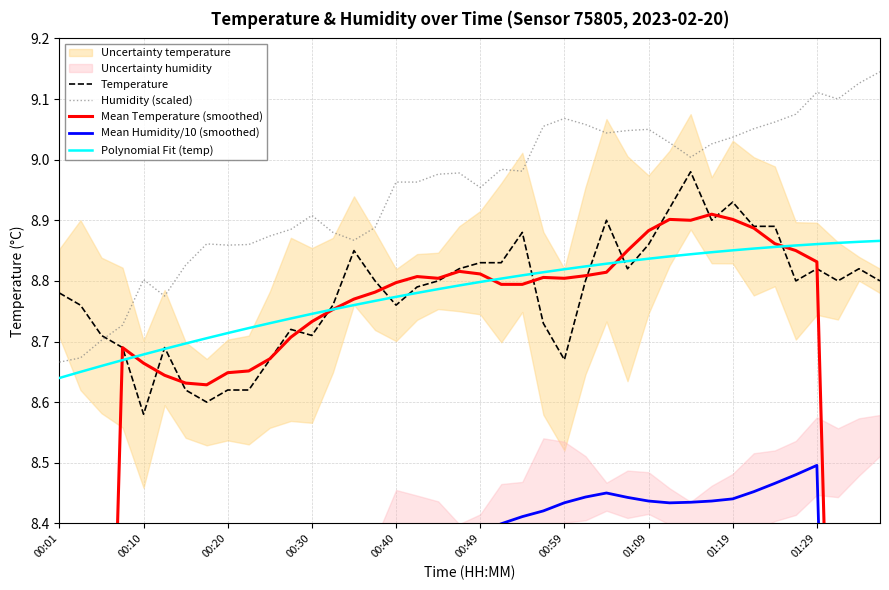

Is this an area chart (filled region under the line)?

No